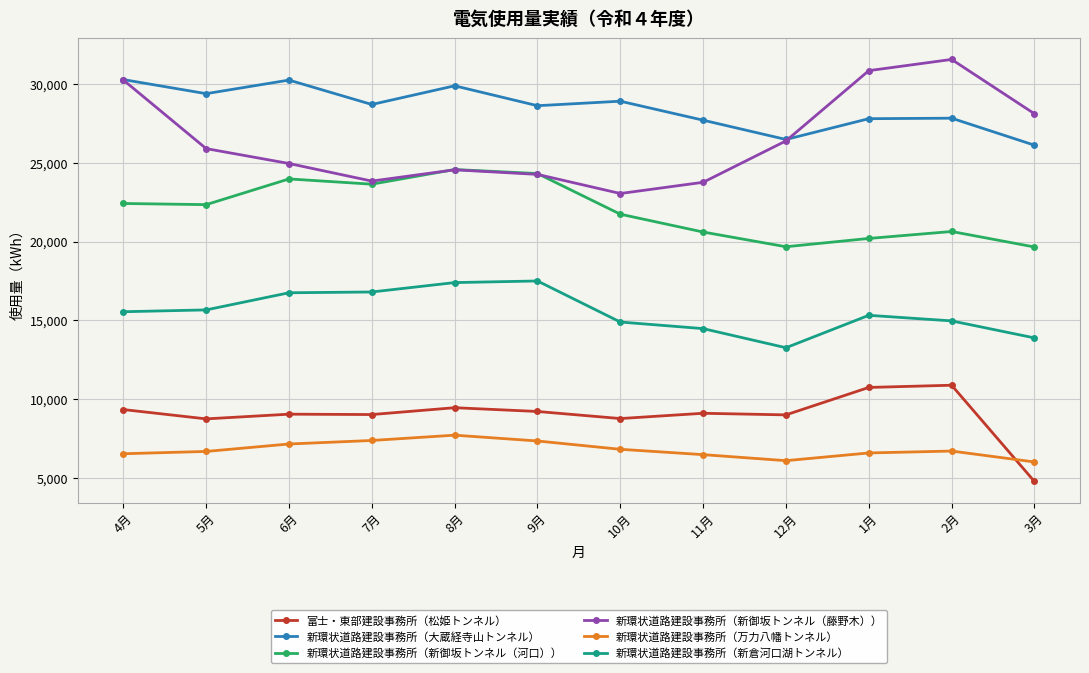

Which series has the widest spread of values?

新環状道路建設事務所（新御坂トンネル（藤野木））